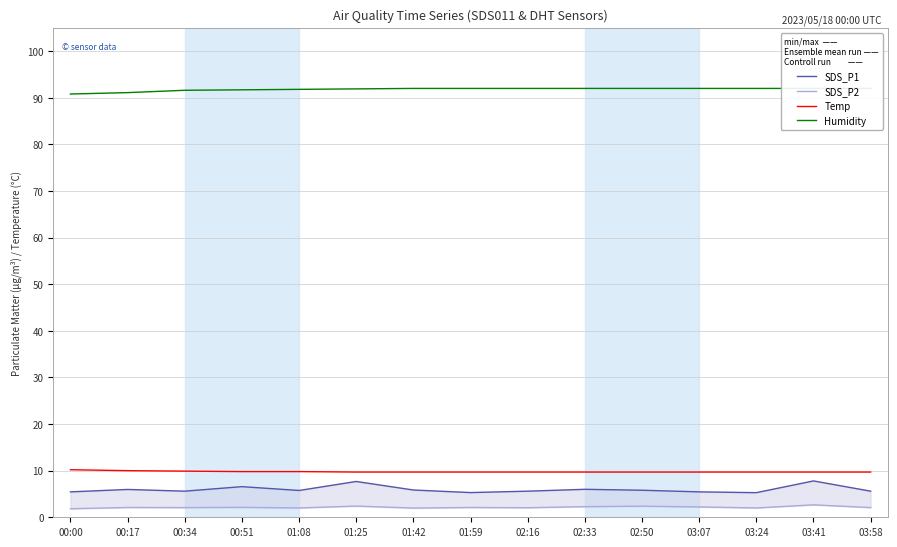

What is the label of the 10th point from the right?

01:25